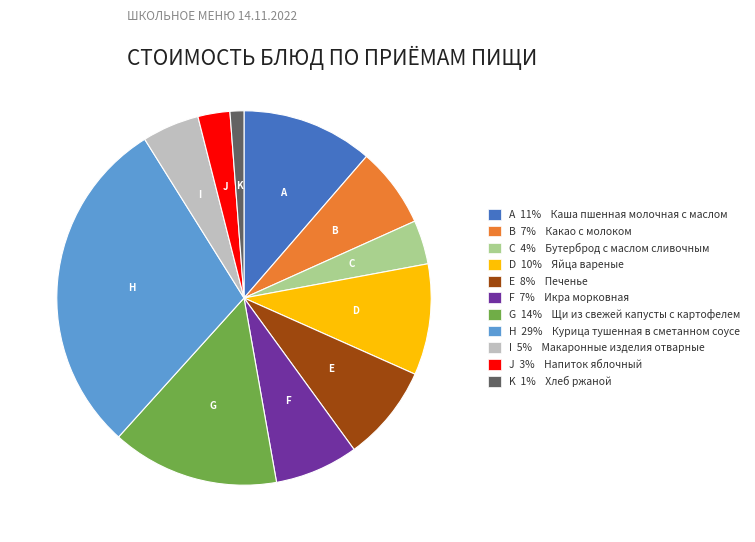

What is the smallest slice in the pie chart?

K 1% Хлеб ржаной